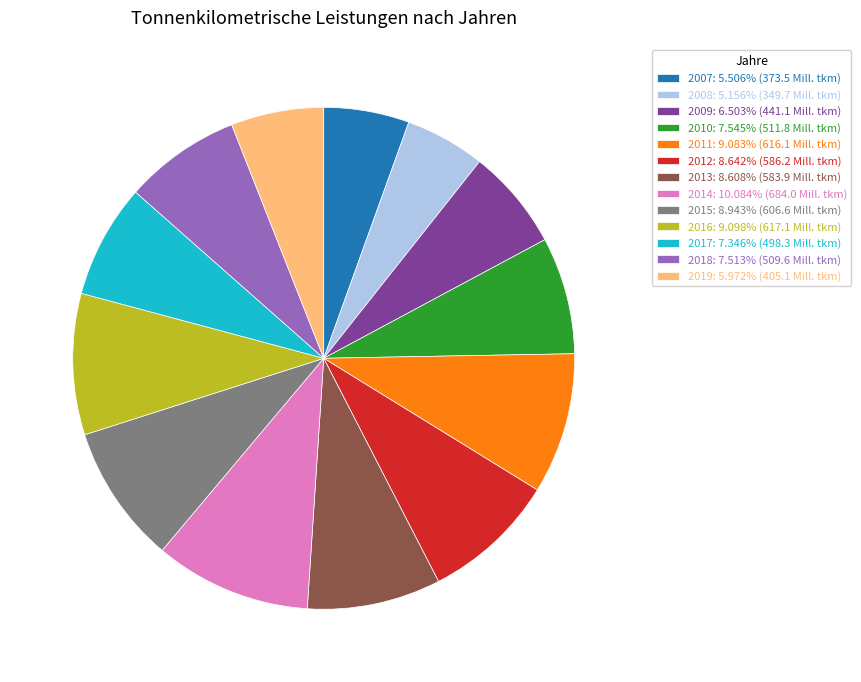

What is the ratio of the value at 2011: 9.083% (616.1 Mill. tkm) to the value at 2018: 7.513% (509.6 Mill. tkm)?

1.2